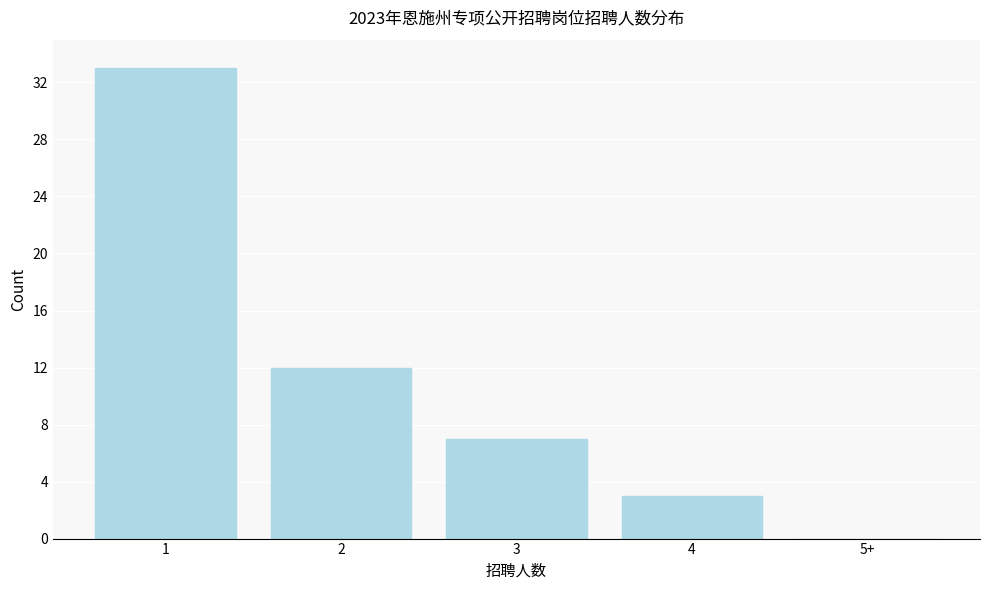

Reading right to left, what are all the values shown in this chart?

5+=0	4=3	3=7	2=12	1=33